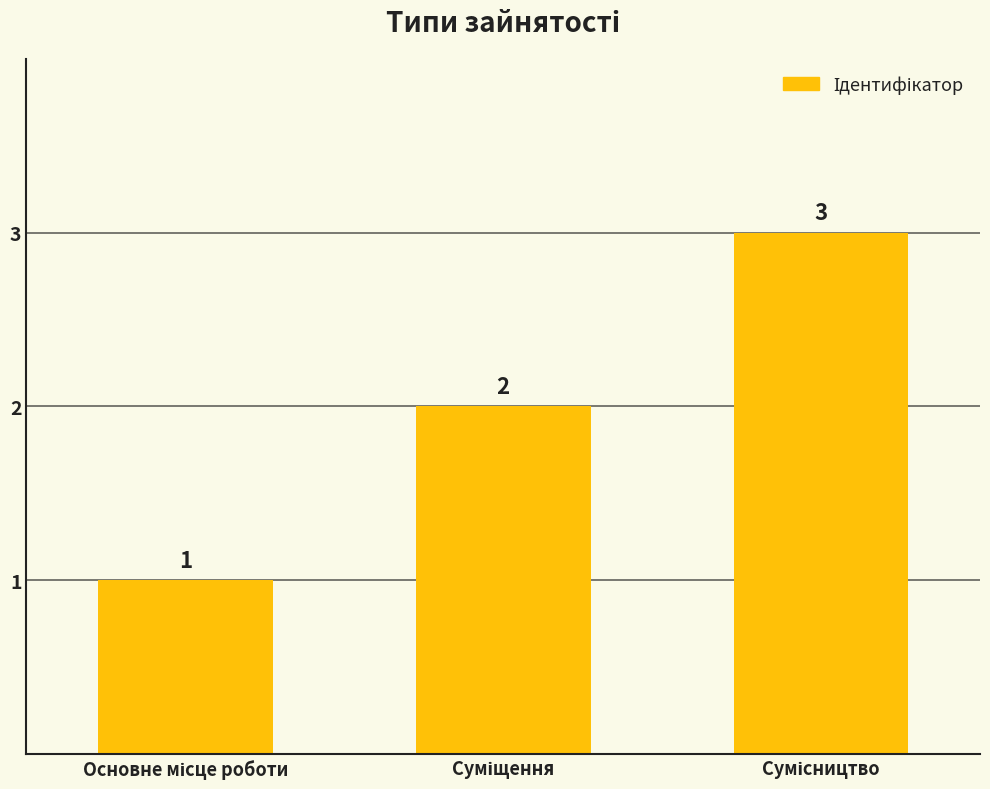

How many values are between 1 and 3?

3